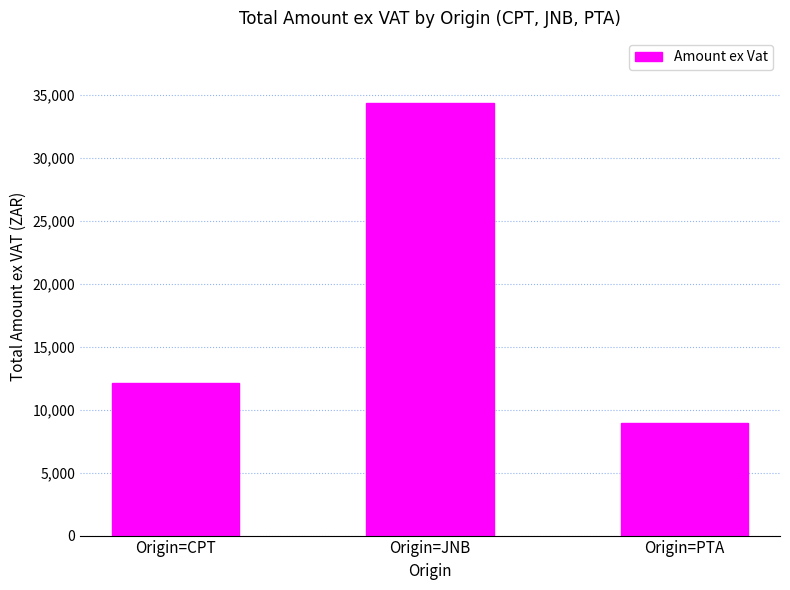

How many bars are there in total?

3